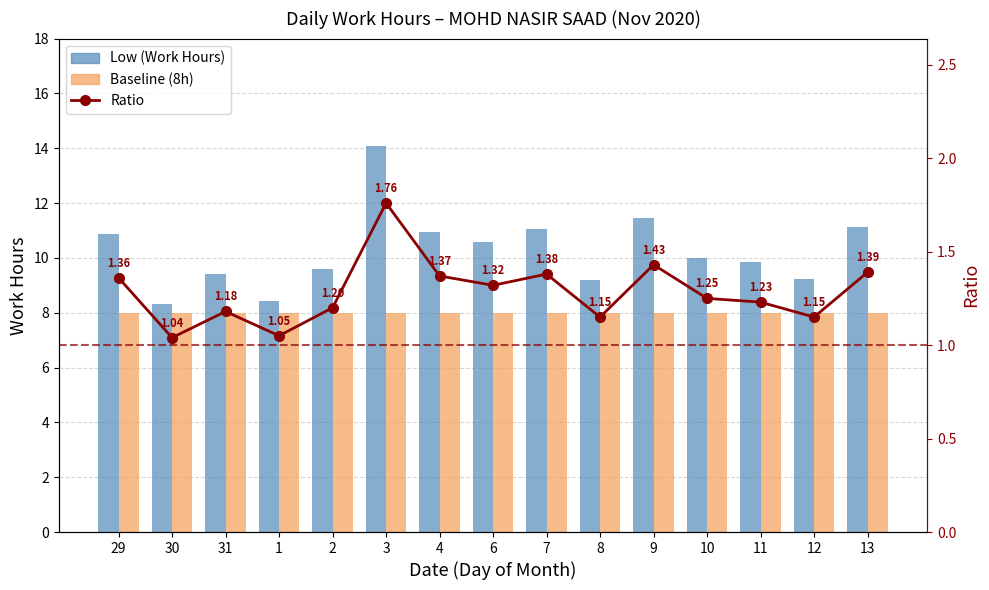

Which series has the largest total across all categories?

Low (Work Hours)